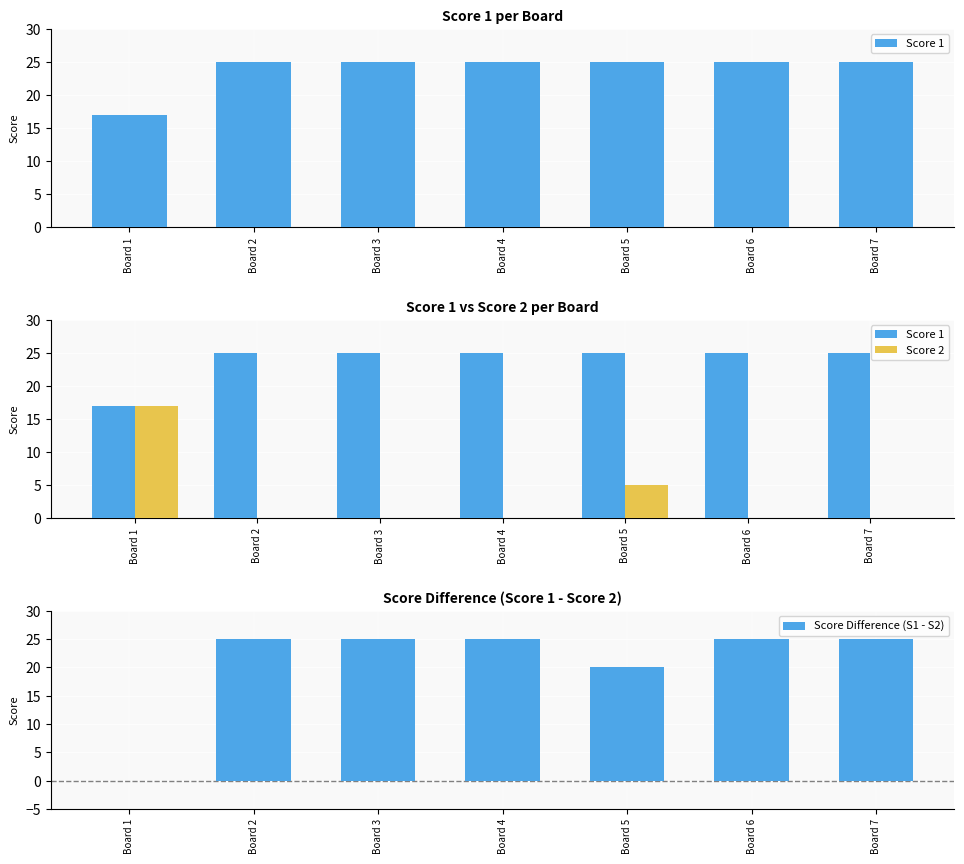

The Score 2 series shows 0 at Board 6. True or false?

True